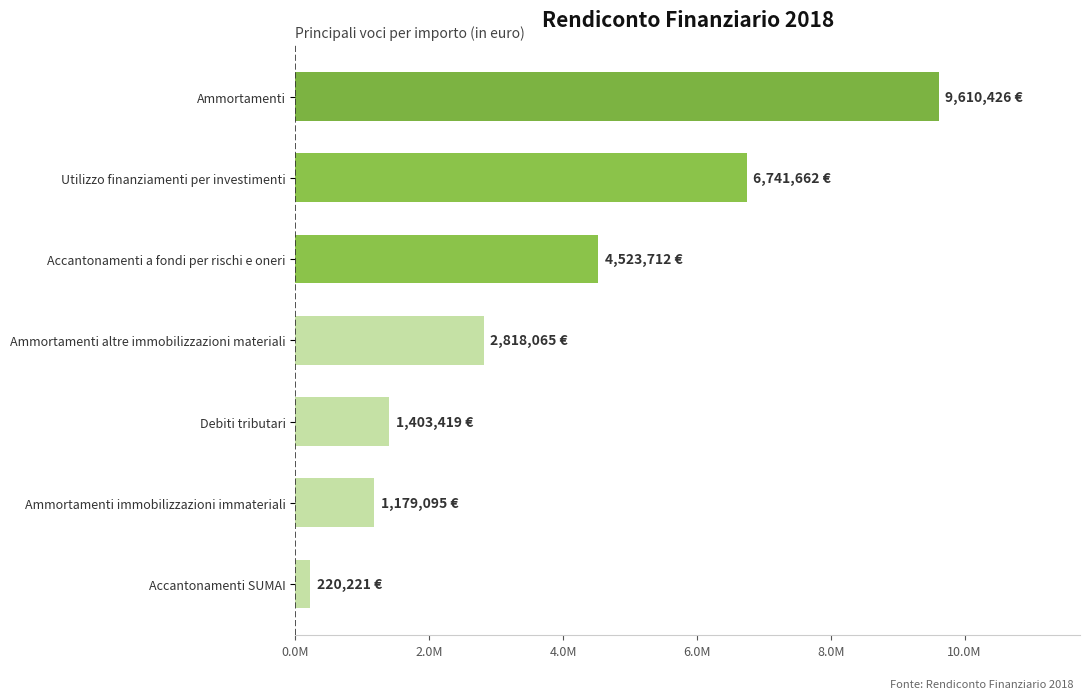

List the labels in order of value, largest first.

Ammortamenti, Utilizzo finanziamenti per investimenti, Accantonamenti a fondi per rischi e oneri, Ammortamenti altre immobilizzazioni materiali, Debiti tributari, Ammortamenti immobilizzazioni immateriali, Accantonamenti SUMAI